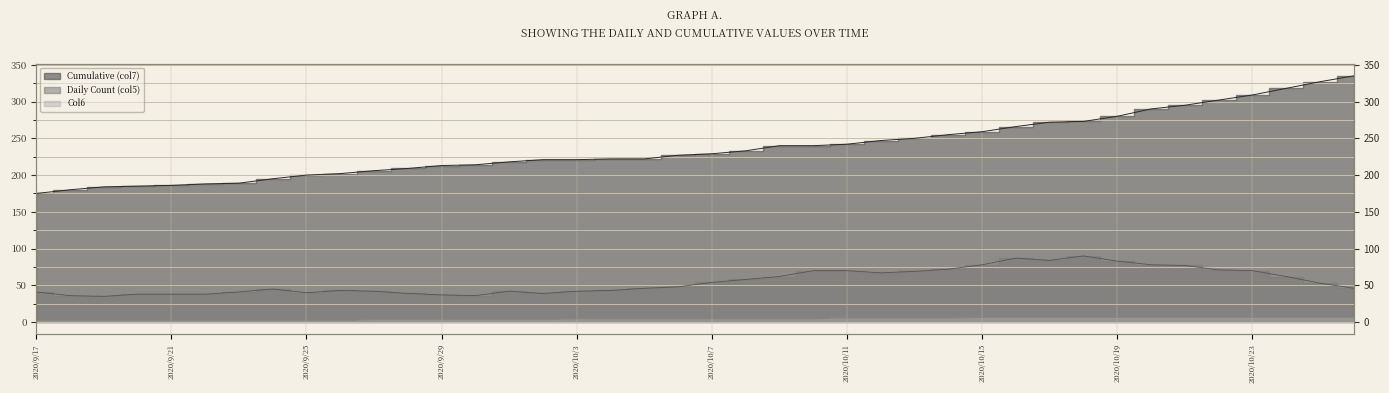

At which label does Daily Count (col5) reach its peak?

2020/10/18